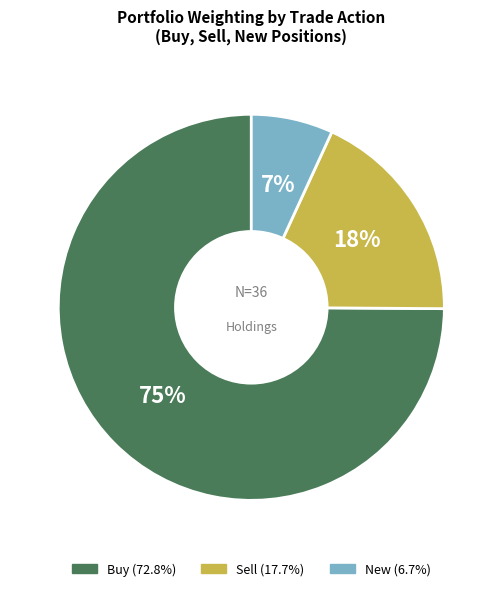

Is there a majority slice in this chart?

Yes